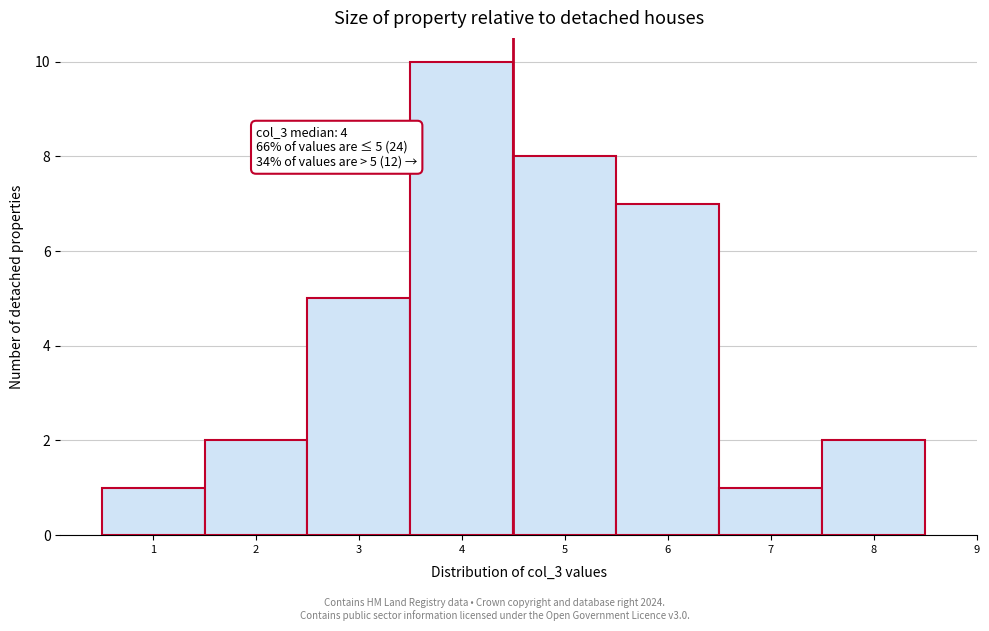

Over which range of the x-axis is the bar tallest?

3.5 to 4.5